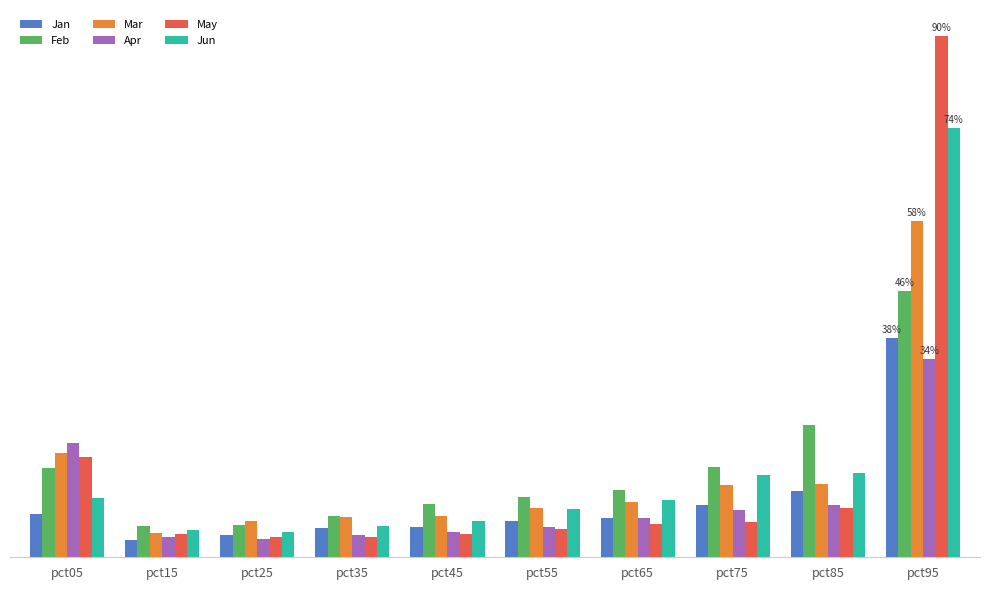

Between pct35 and pct65, which series saw the biggest shift?

Feb